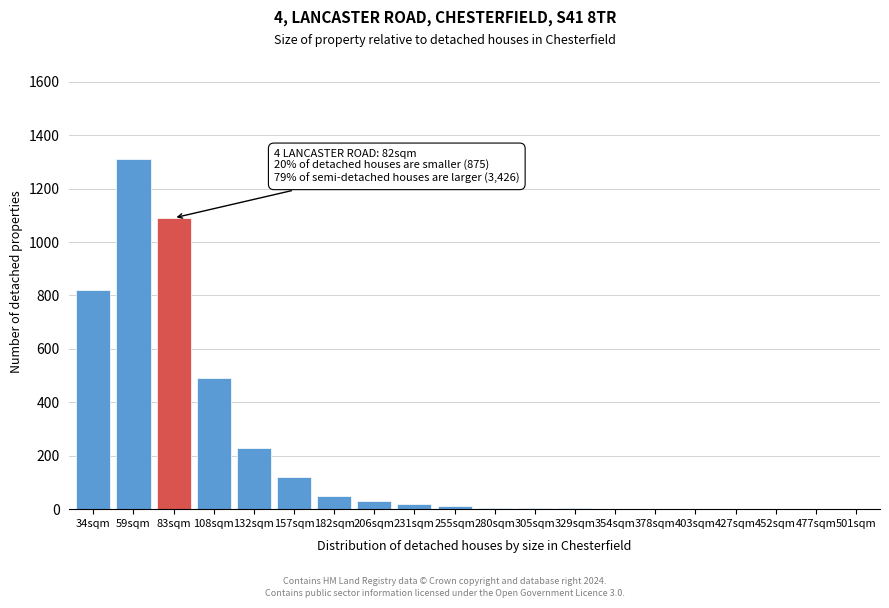

What is the sum of all values?

4192